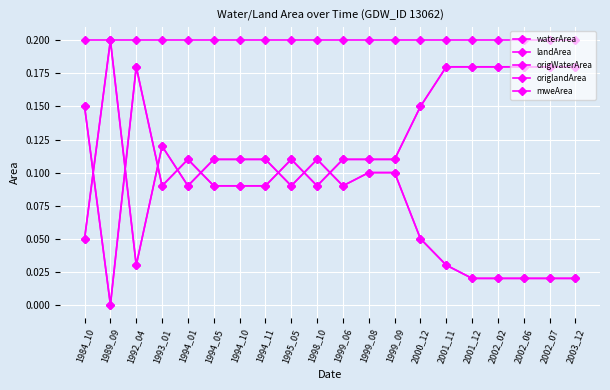

What is the value of the origlandArea point at the 15th from the left?

0.2